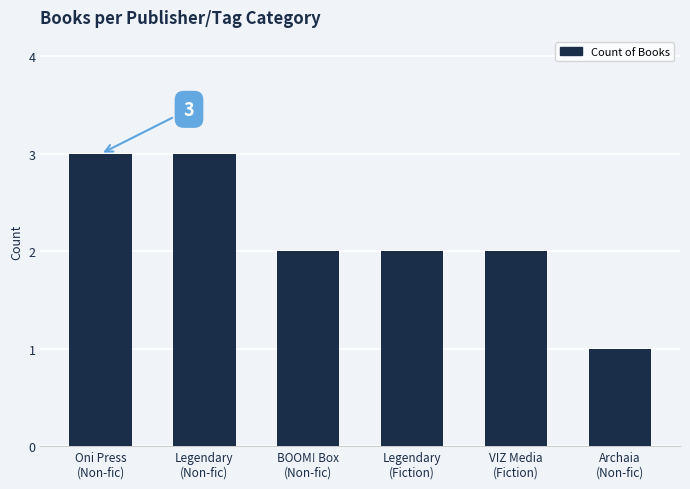

How many bars are there in total?

6